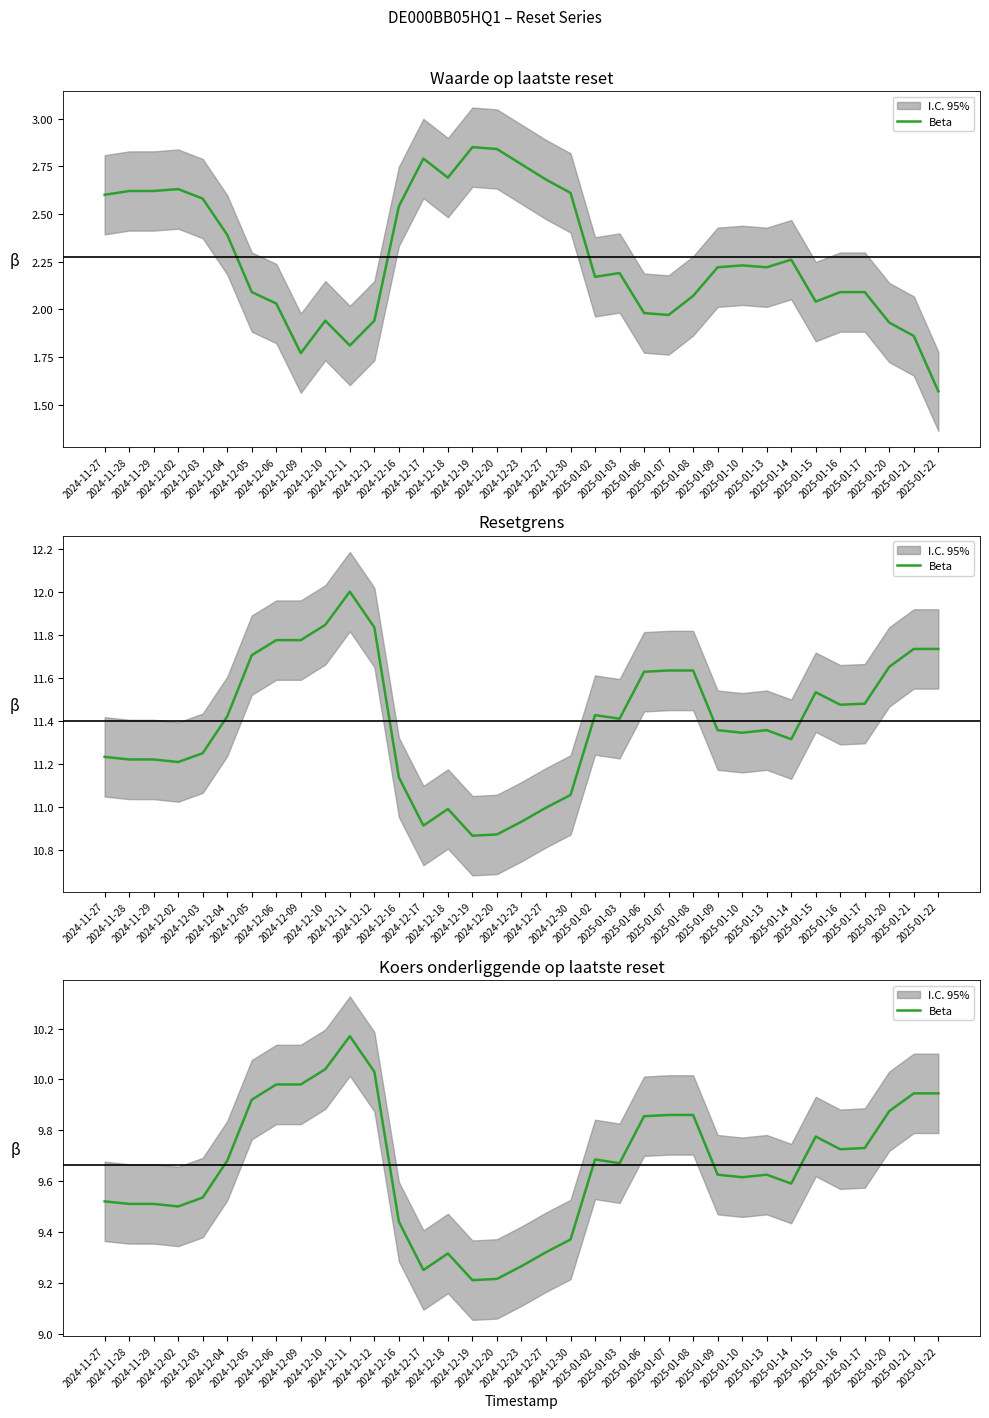

Which category has the highest value across all series?

2024-12-11